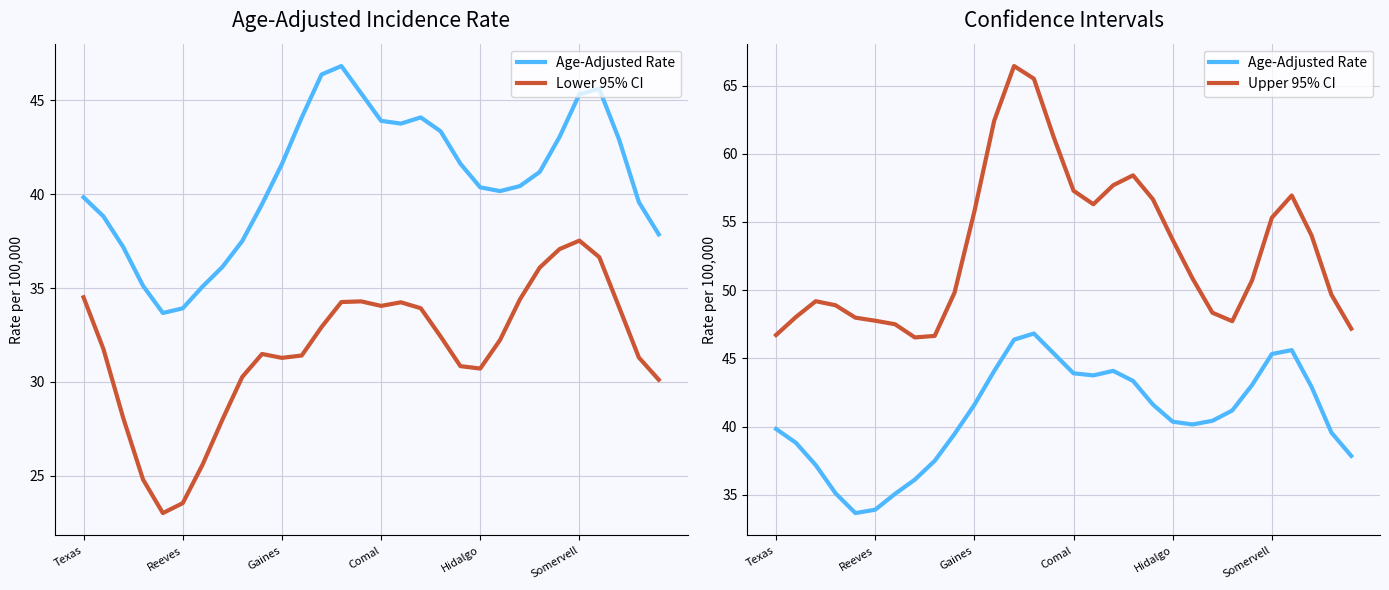

Which category has the highest value in the Age-Adjusted Rate series?

13